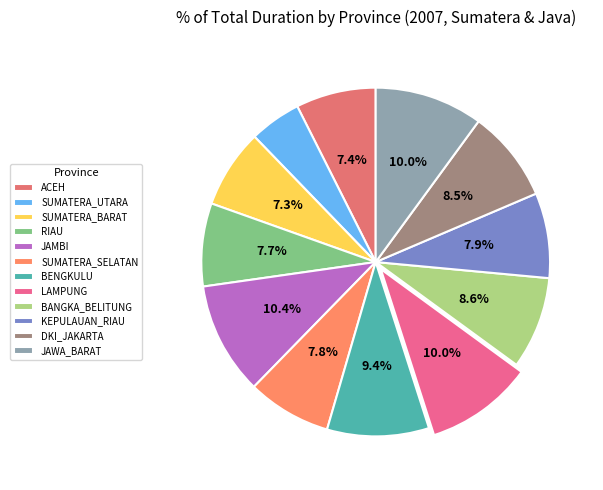

Between KEPULAUAN_RIAU and BANGKA_BELITUNG, which is larger?

BANGKA_BELITUNG